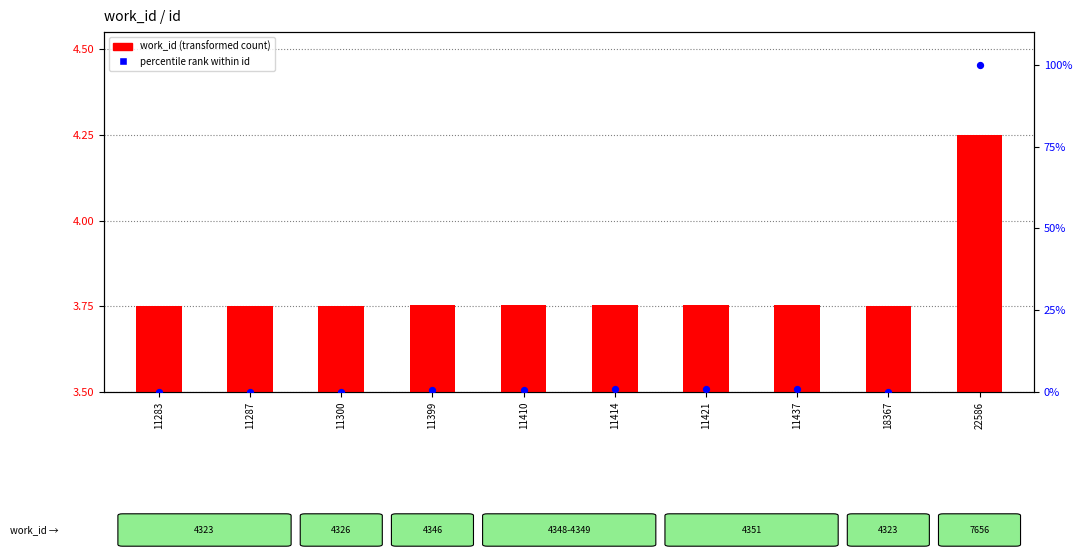

Which series has the largest total across all categories?

percentile rank within id